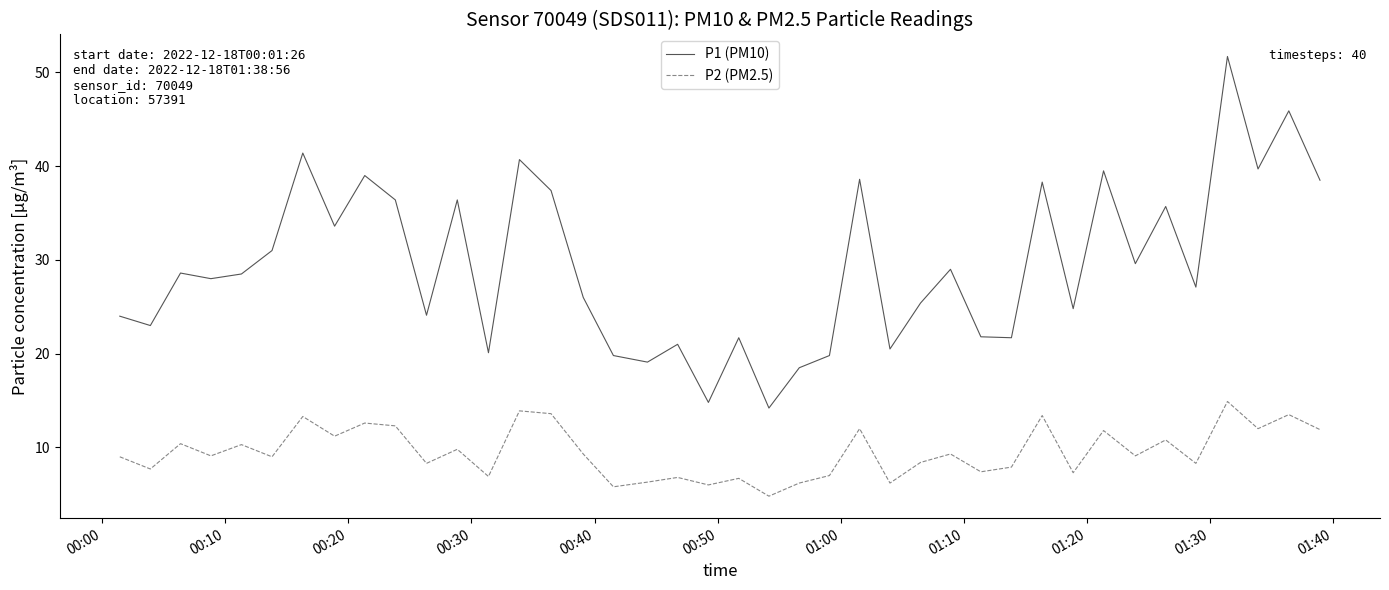

True or false: P2 (PM2.5) and P1 (PM10) cross at least once.

False